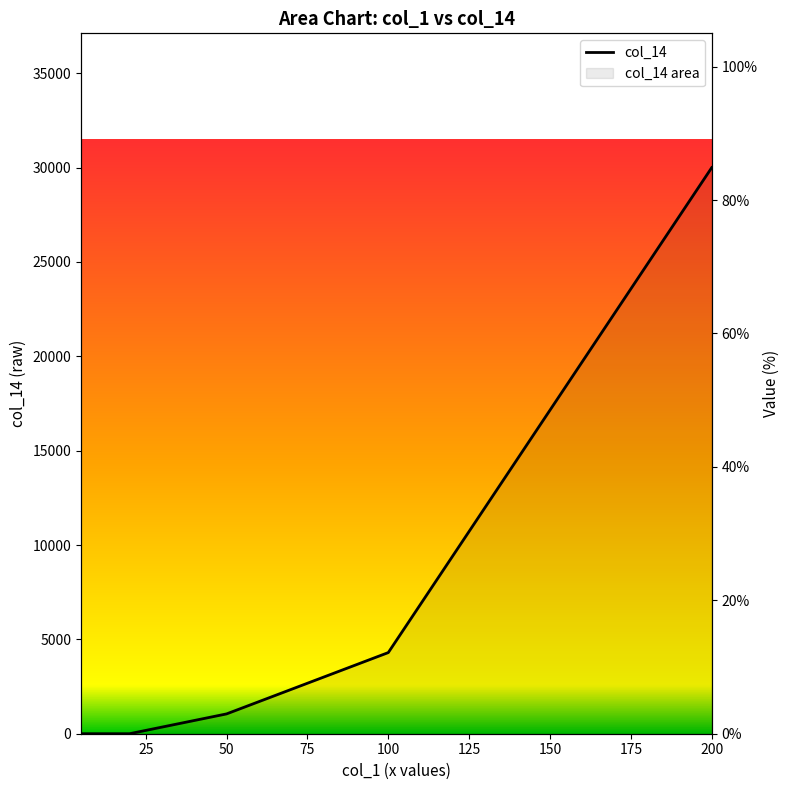

What is the difference between the maximum and minimum values?

84.9